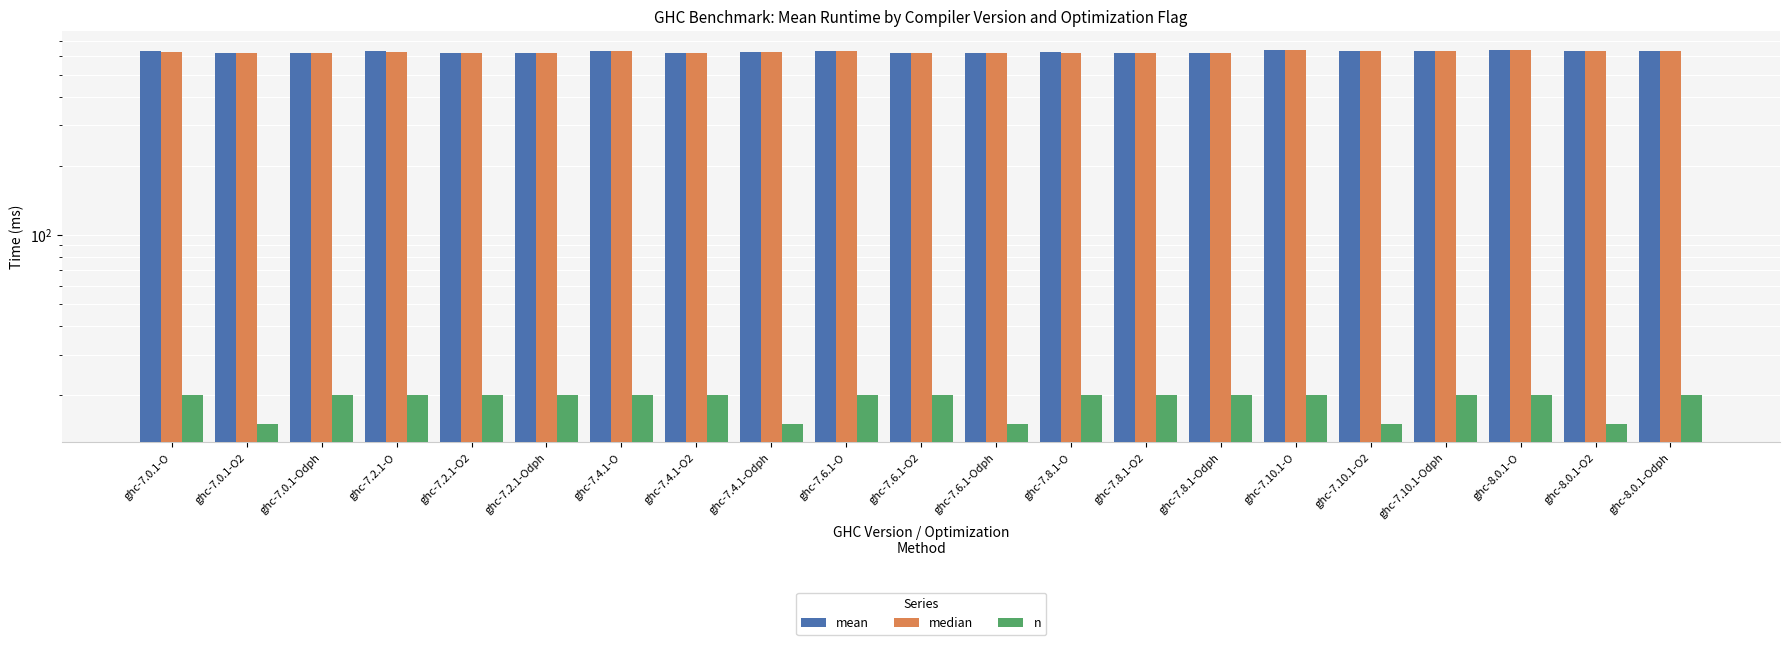

Rank the series at ghc-7.4.1-O from highest to lowest value.

mean, median, n